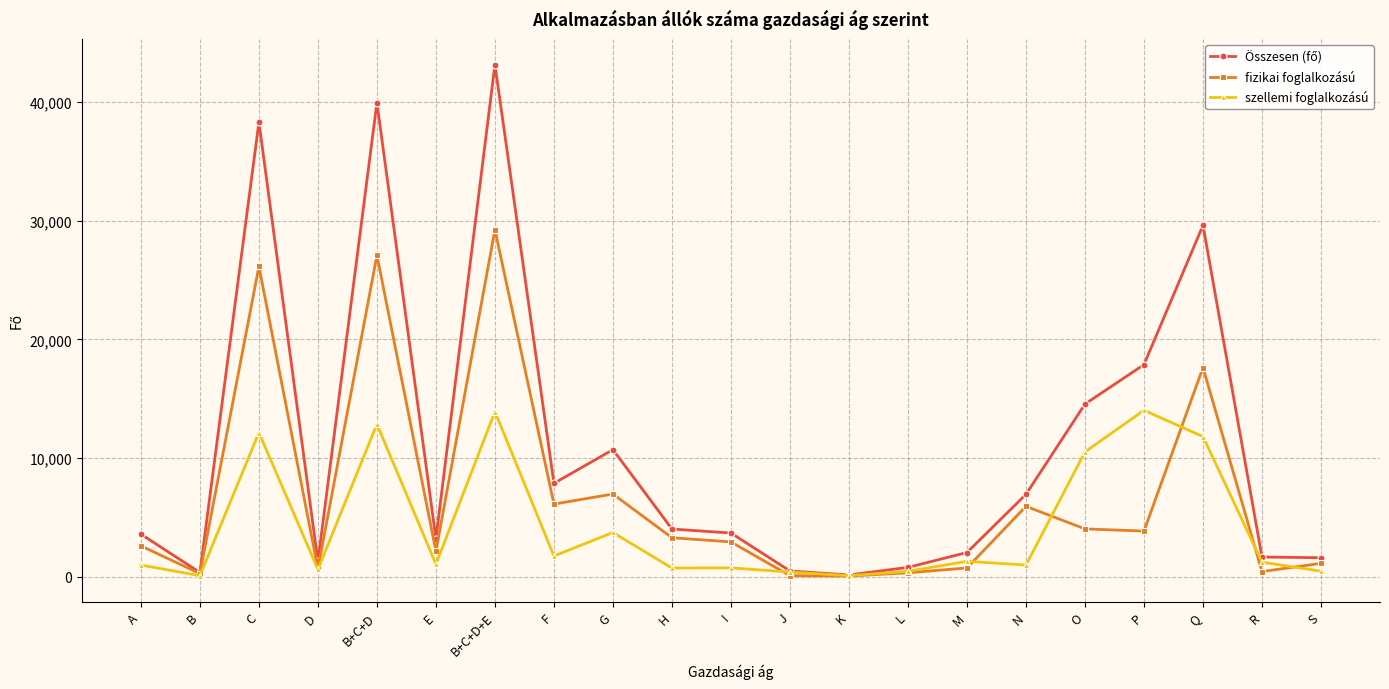

What is the label of the 17th point from the left?

O